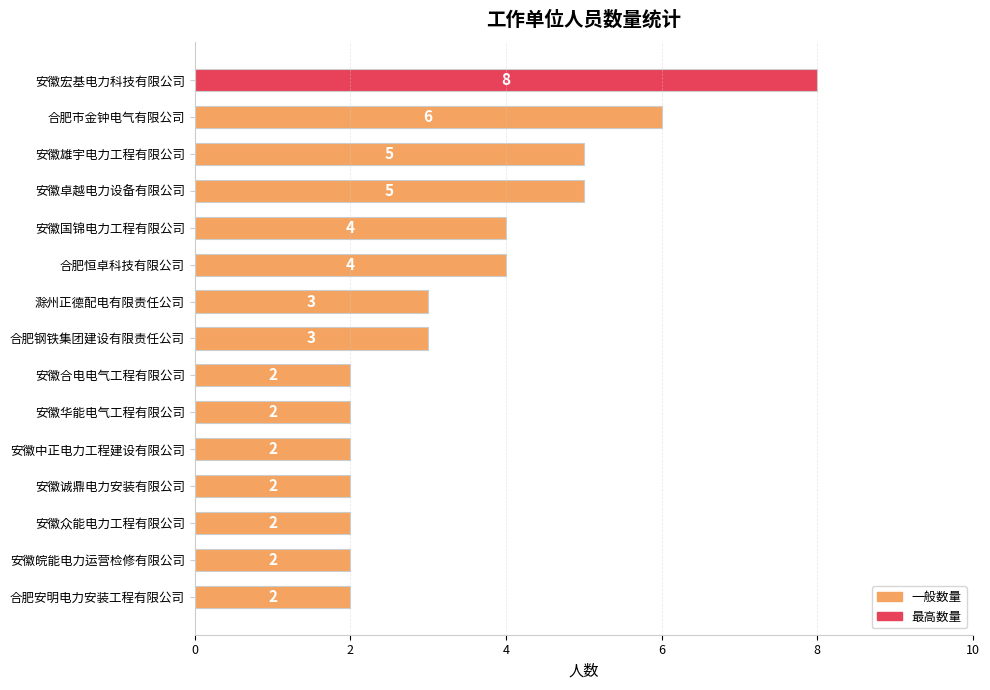

Count the values in the range 2 to 5.

13